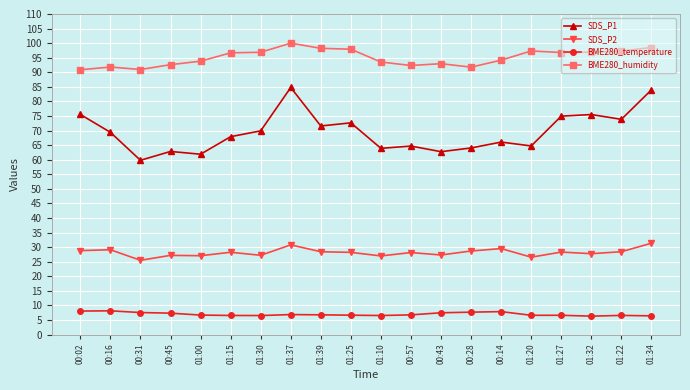

What is the highest value of the SDS_P1 series?

84.8